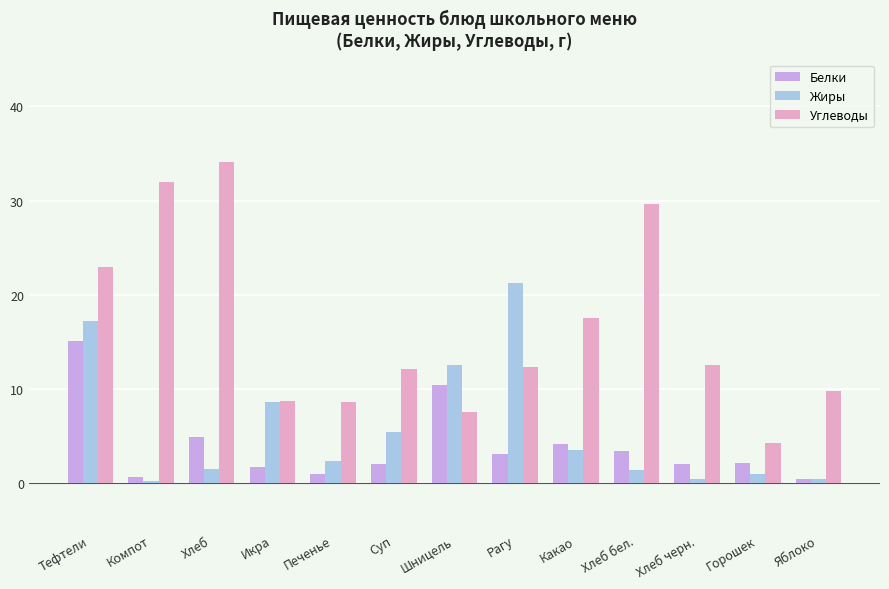

What is the sum of the Жиры values at Шницель and Какао?

16.0